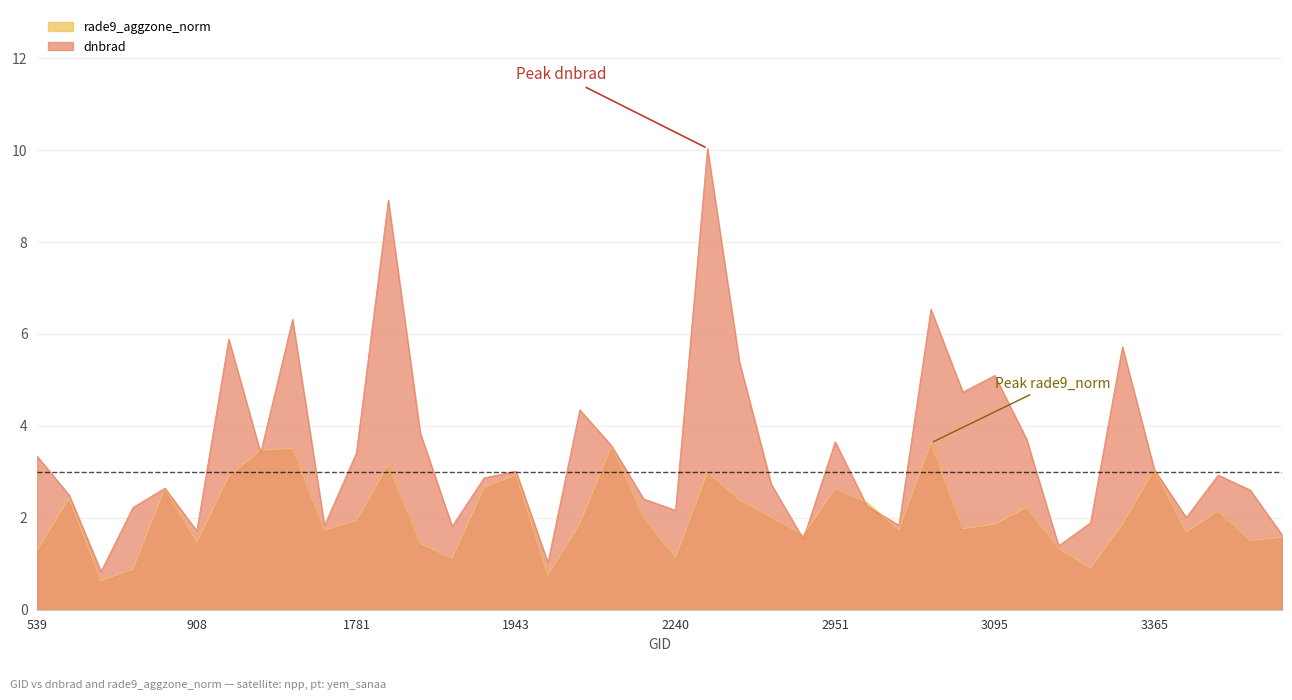

What are all the series names shown in the legend?

rade9_aggzone_norm, dnbrad